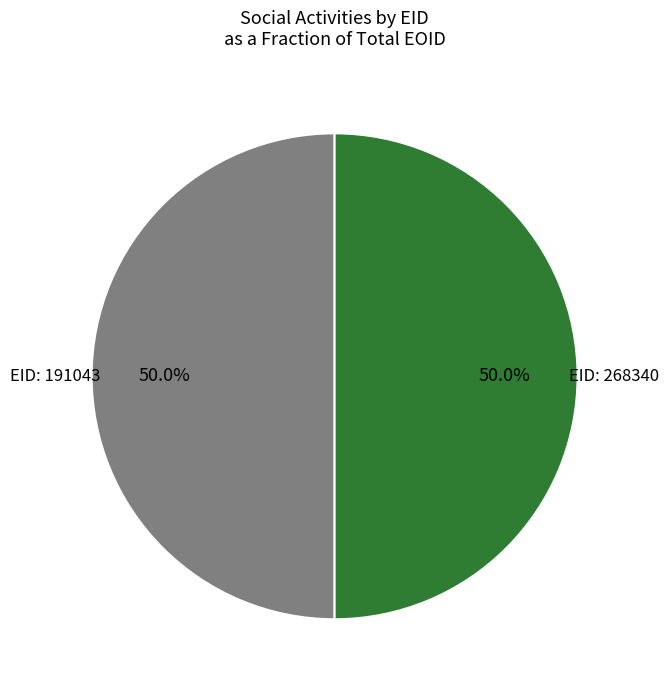

How many slices are in this pie chart?

2